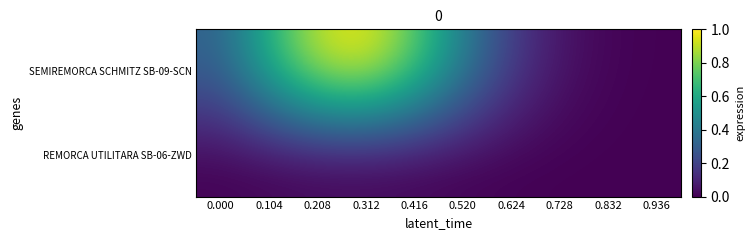

What is the spread (max minus min) of values at 0.104?

0.6